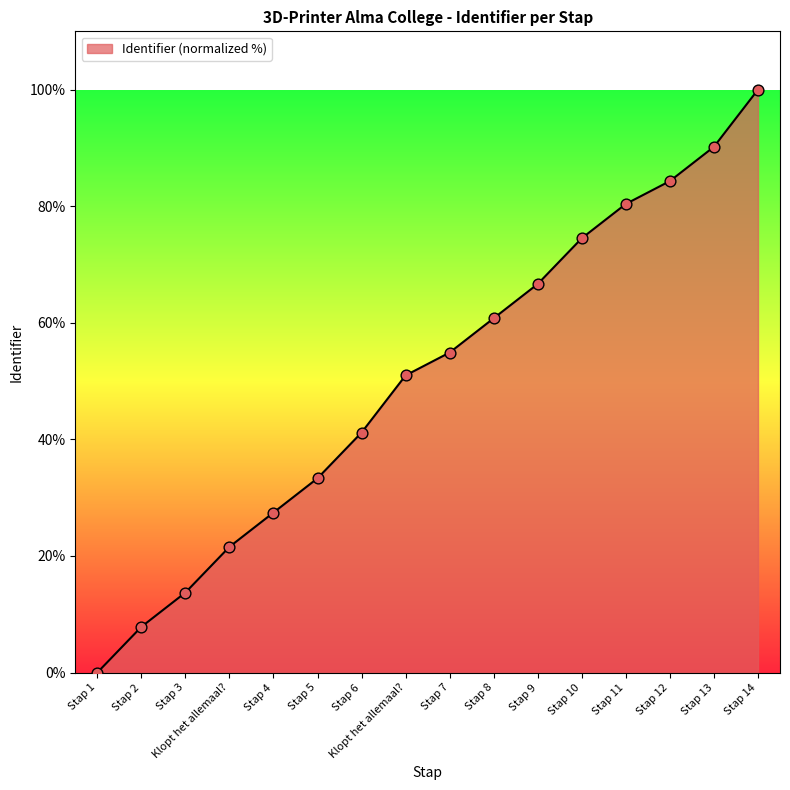

Is this an area chart (filled region under the line)?

Yes